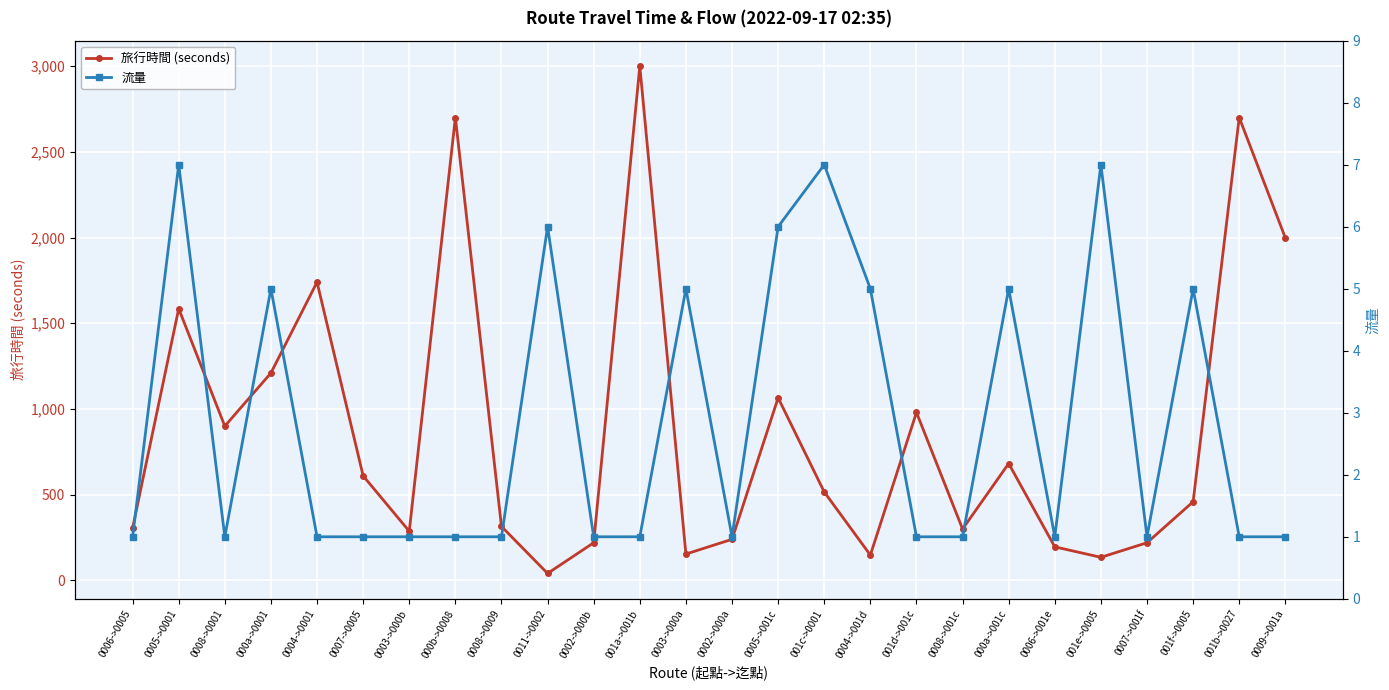

Which series has the largest total across all categories?

旅行時間 (seconds)